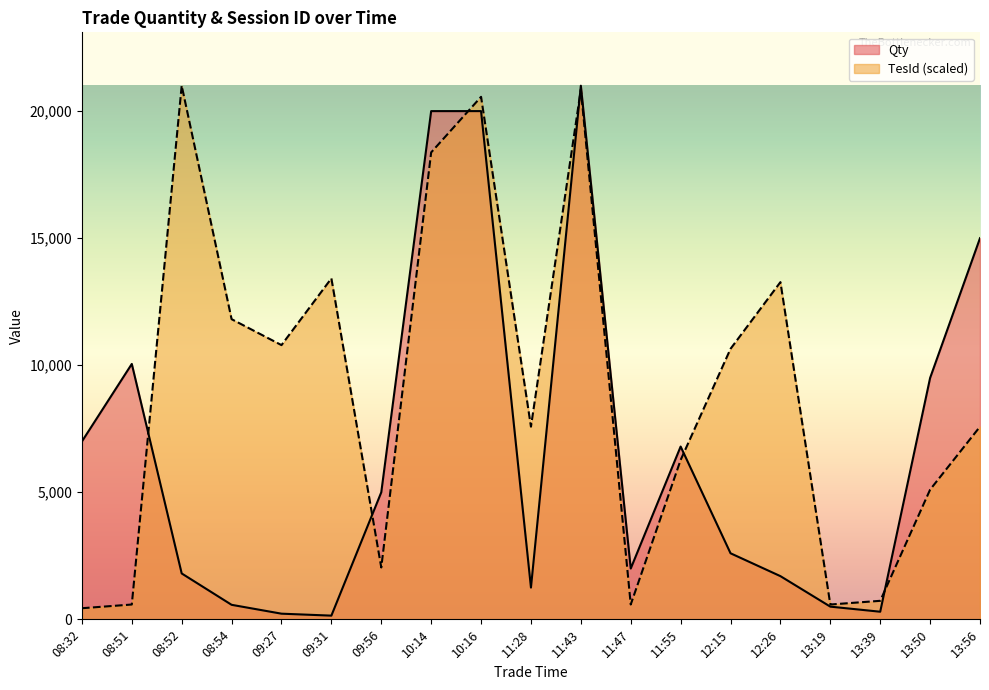

How many times do TesId and Qty cross each other?

6